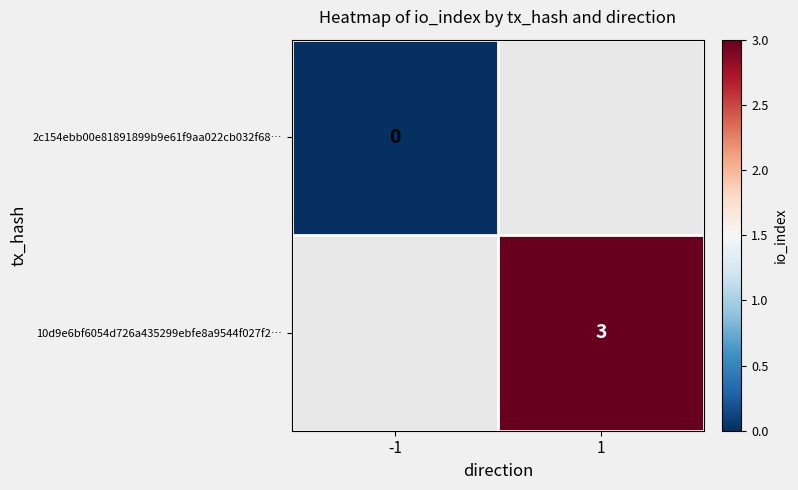

Is it true that 10d9e6bf6054d726a435299ebfe8a9544f027f2… equals 4 at 1?

False